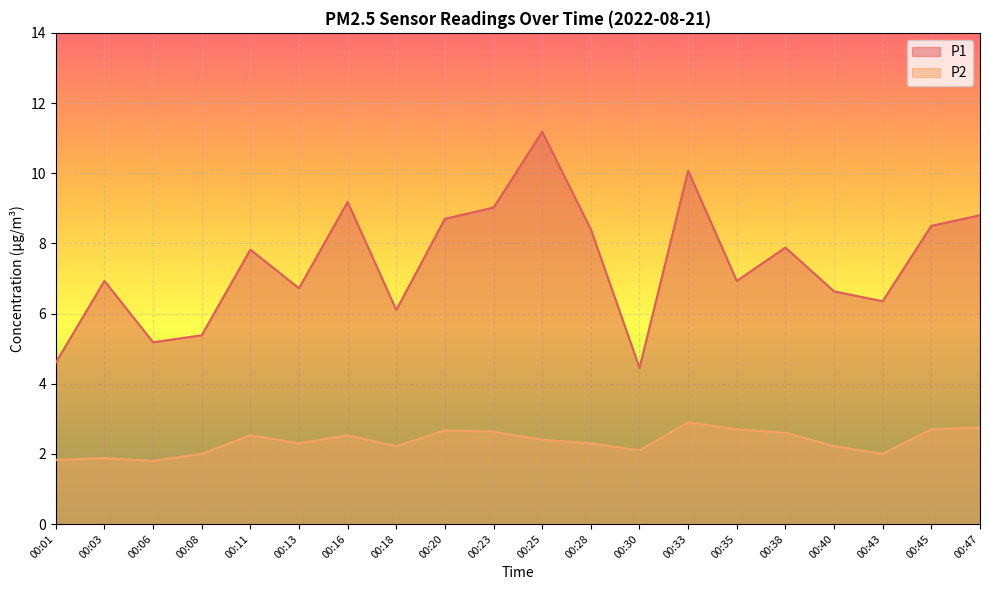

At which label does P1 first exceed 7?

00:11